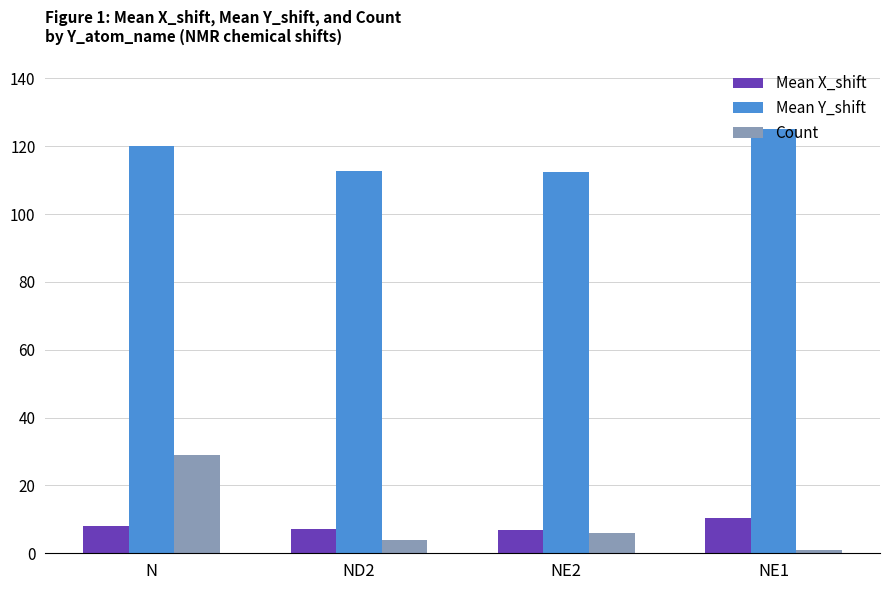

What is the minimum value shown in the chart?

1.0